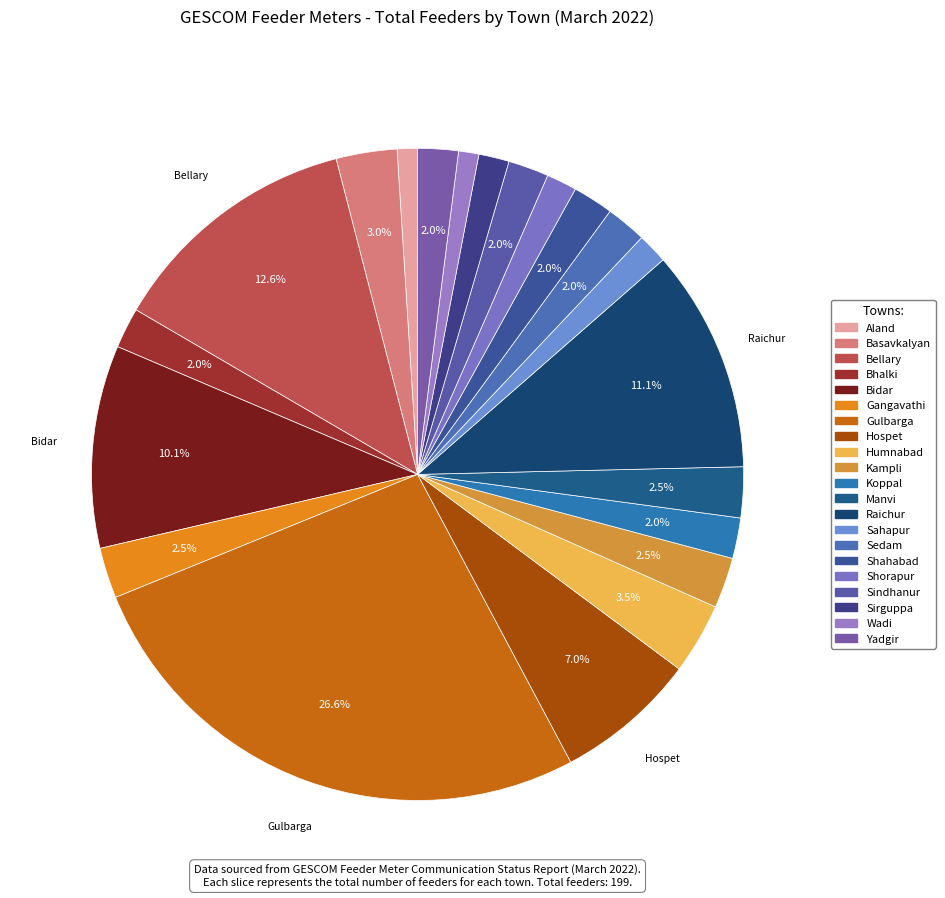

Combined, what portion of the pie is Sahapur and Gangavathi?

4.0%